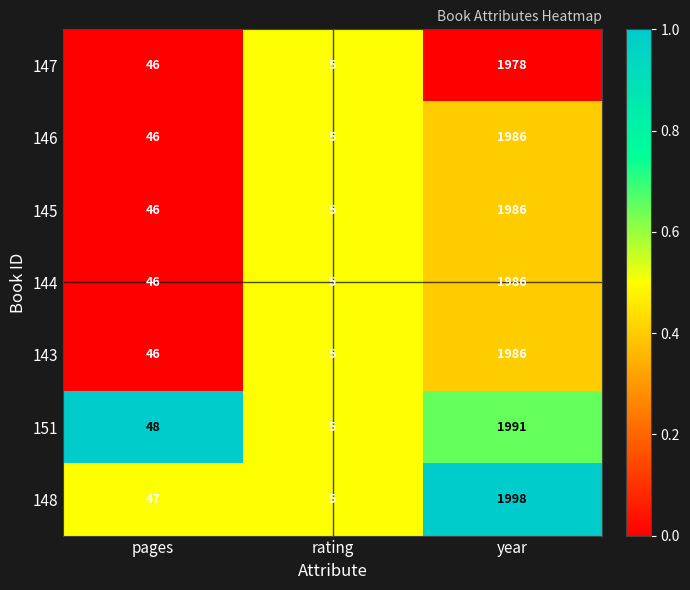

What is the sum of all 148 values?

2050